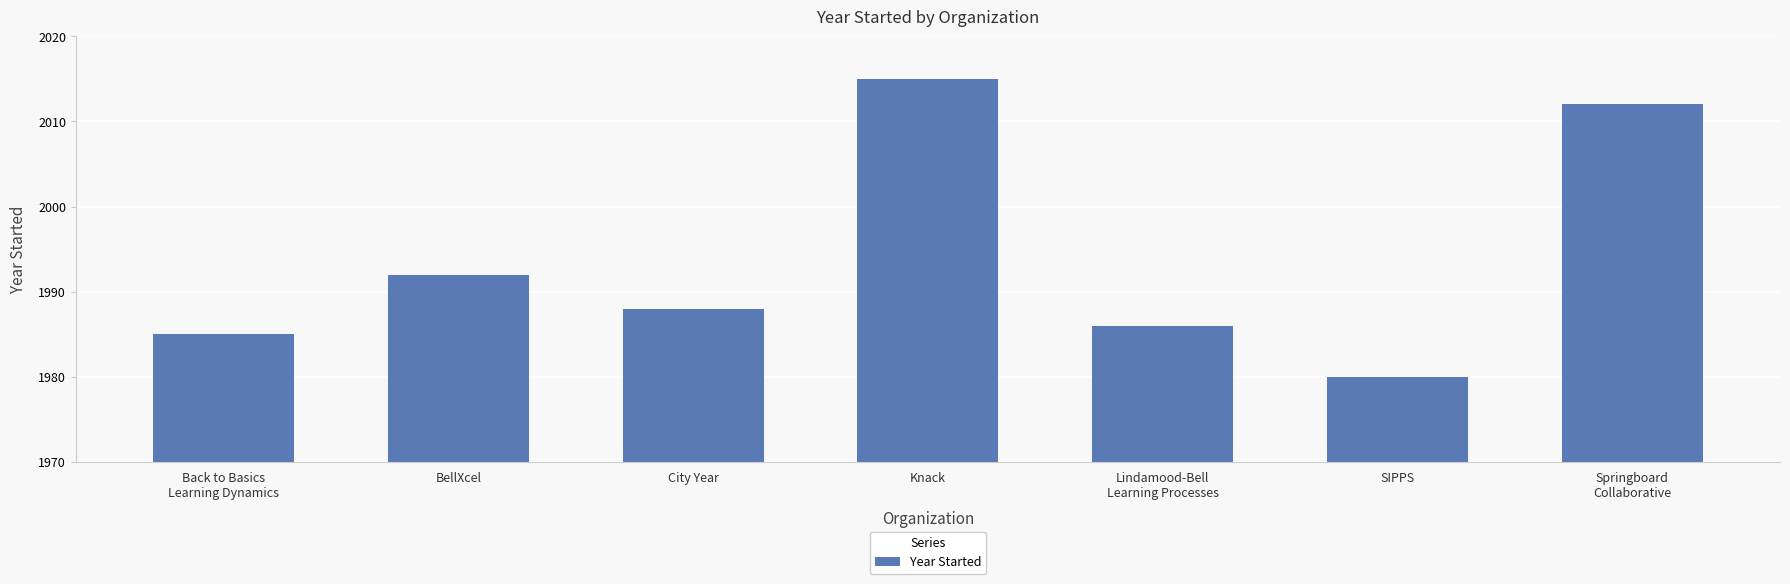

What is the sum of the values at Springboard
Collaborative and City Year?

4000